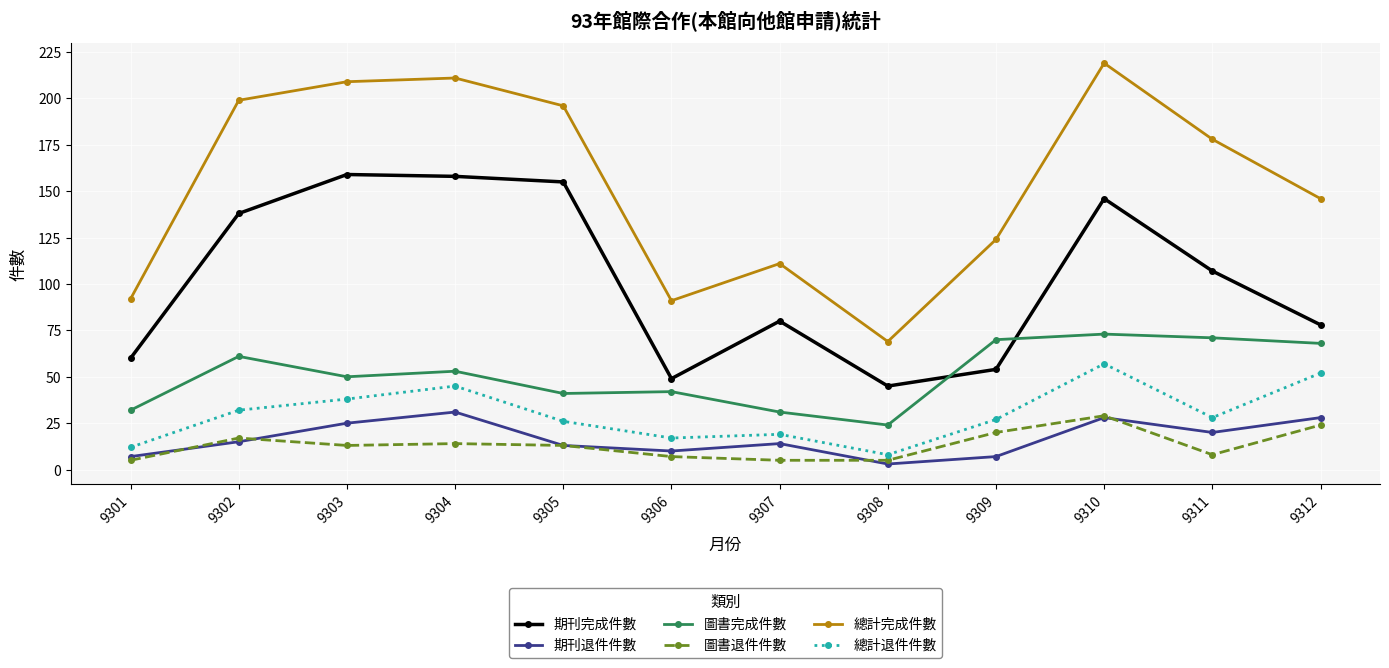

Which series has the largest range (max minus min)?

總計完成件數